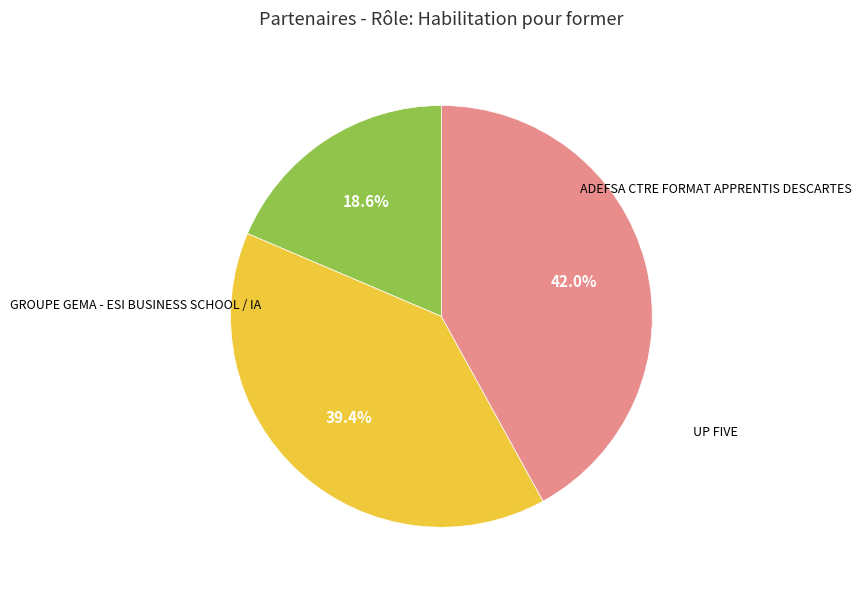

To the nearest percent, what is the average slice percentage?

33%